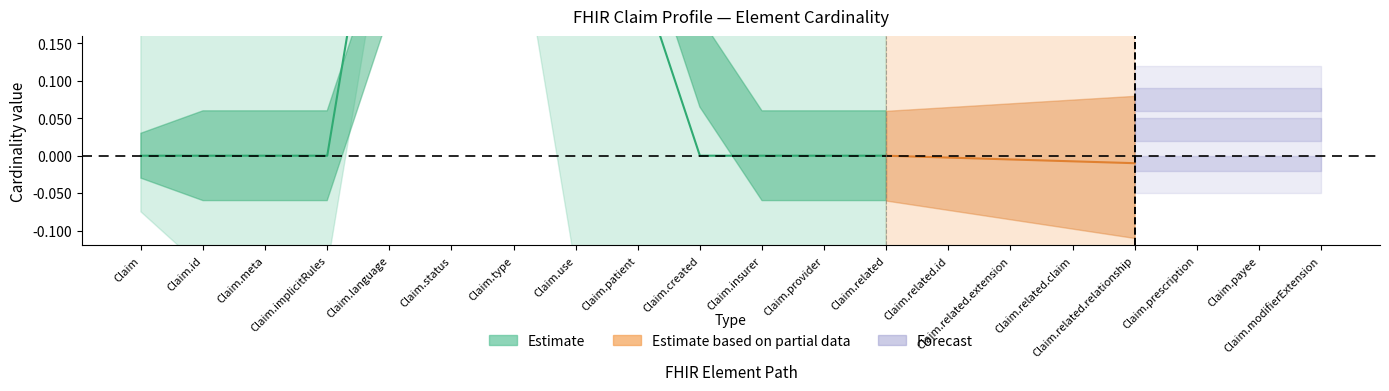

Does the chart have visible grid lines?

No